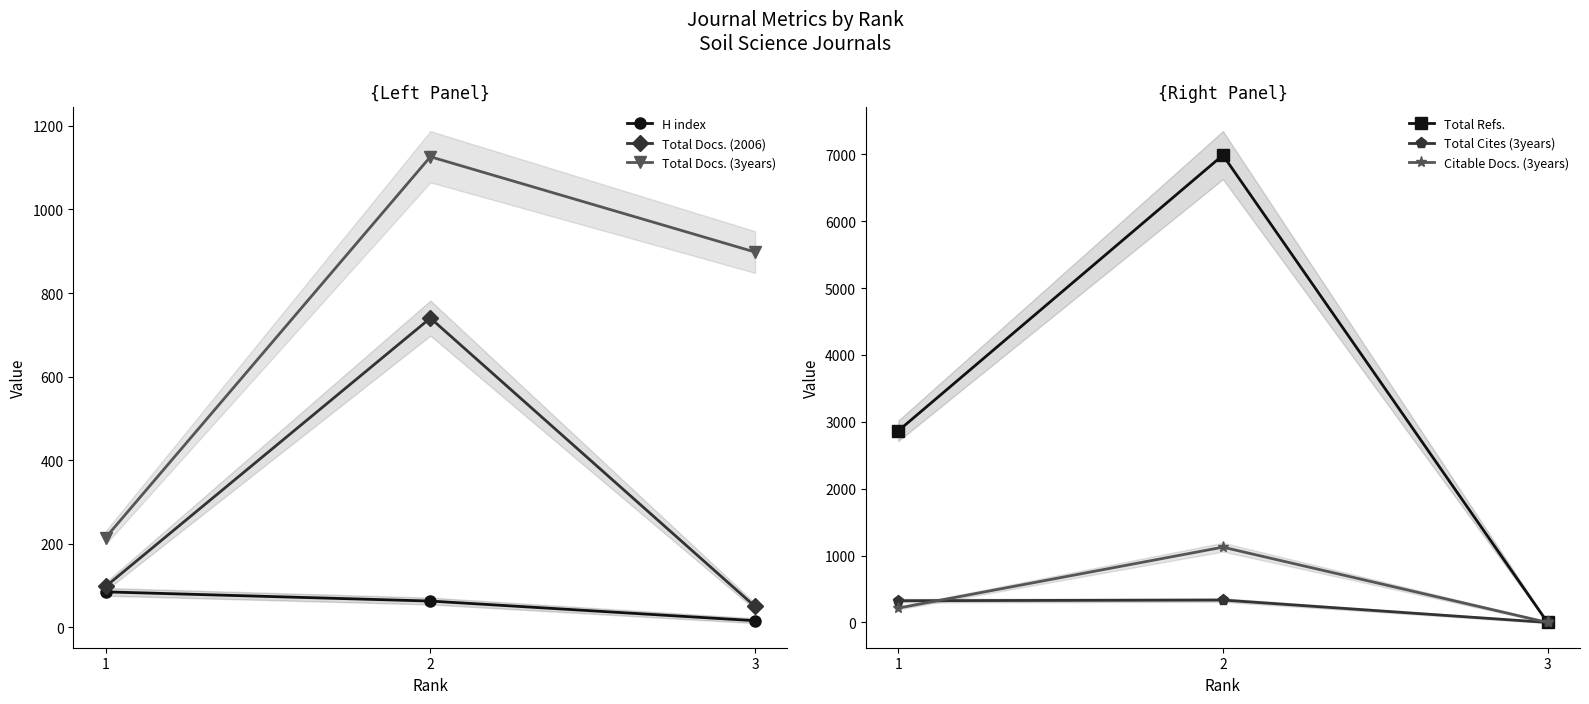

What is the total value across all series at 3?

964